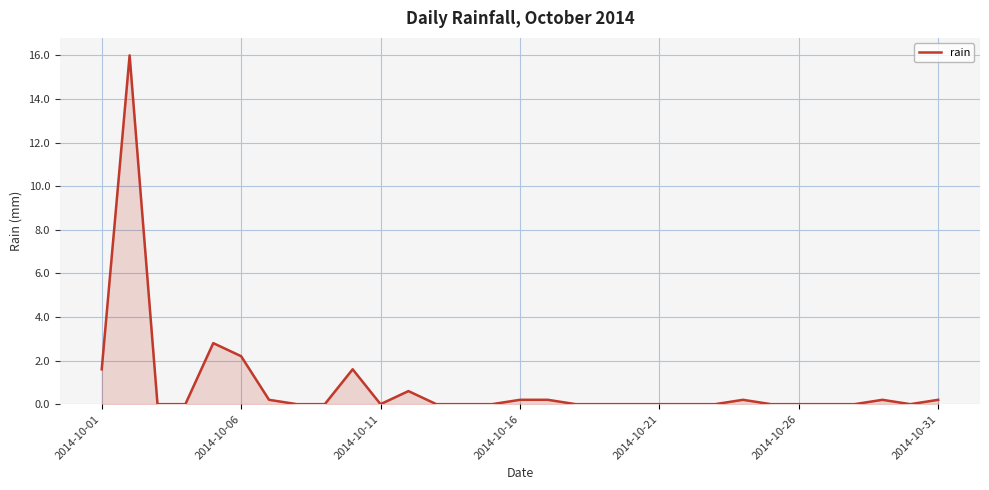

What is the difference between the maximum and minimum values?

16.0